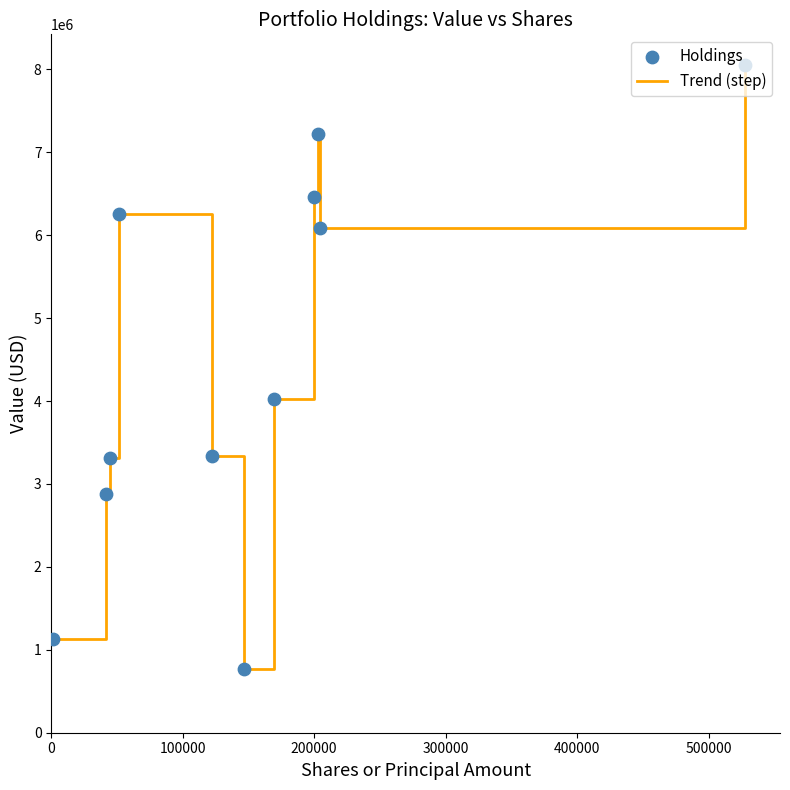

What is the greatest value displayed?

8057000